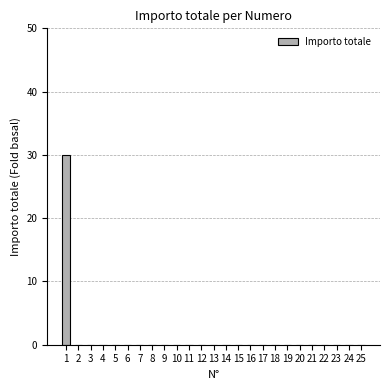

Is it true that the value at 25 is 15?

False